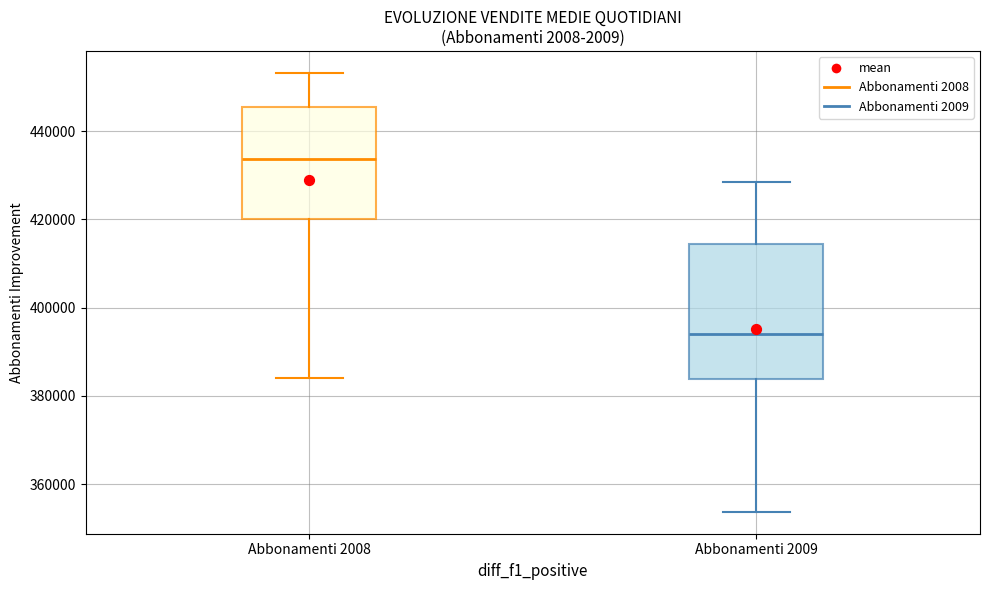

Which box's median line is the highest?

Abbonamenti 2008